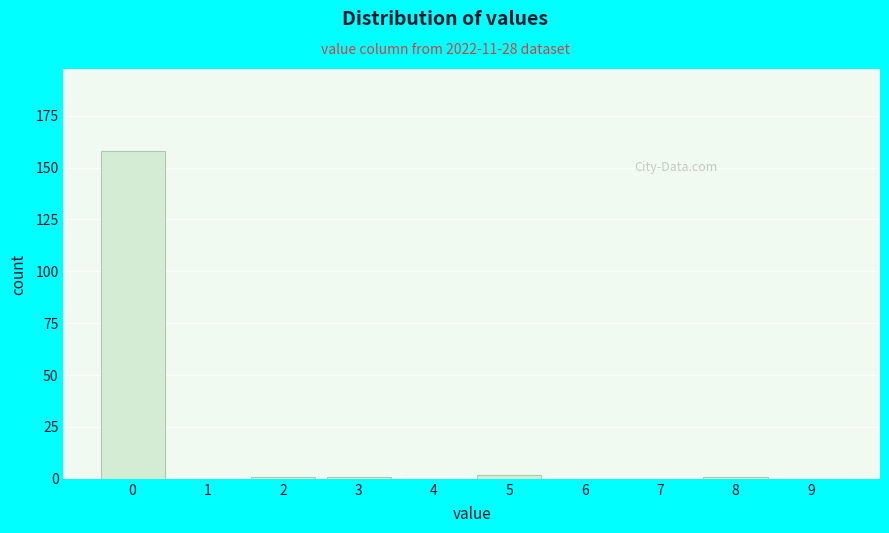

Reading left to right, transcribe all the data shown in this chart.

0=158	1=0	2=1	3=1	4=0	5=2	6=0	7=0	8=1	9=0